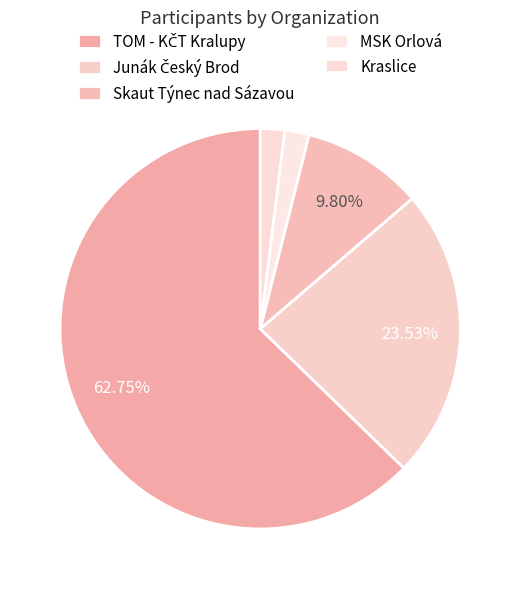

Does Skaut Týnec nad Sázavou represent more than half of the total?

No